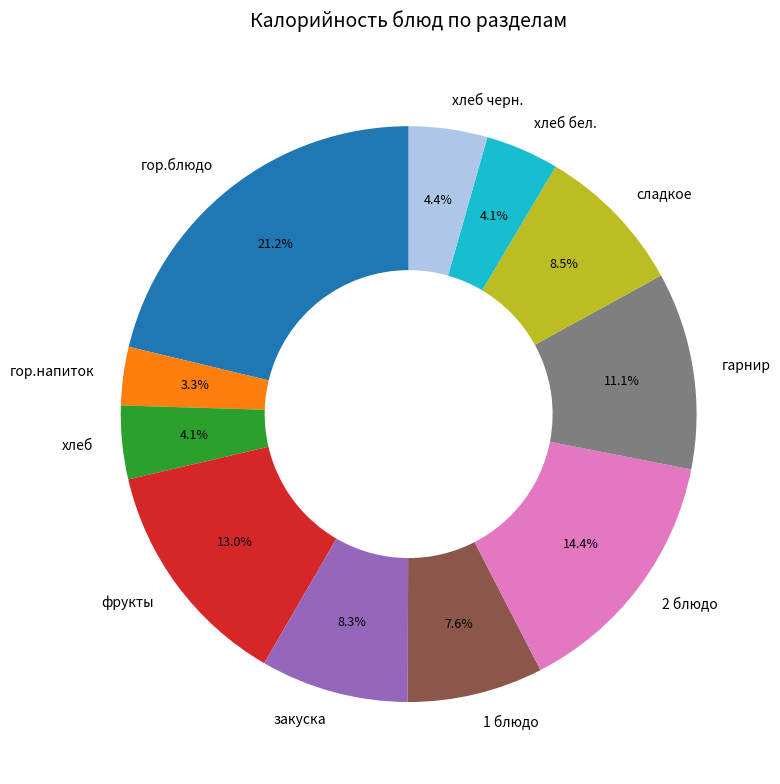

What percentage is the хлеб черн. slice, to the nearest percent?

4%